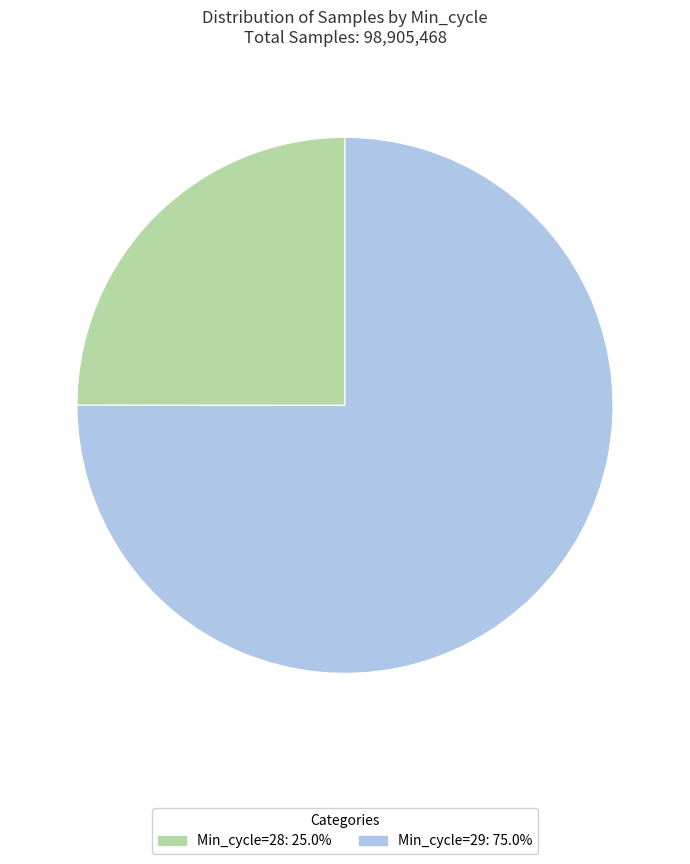

Combined, do Min_cycle=28: 25.0% and Min_cycle=29: 75.0% account for over 50%?

Yes